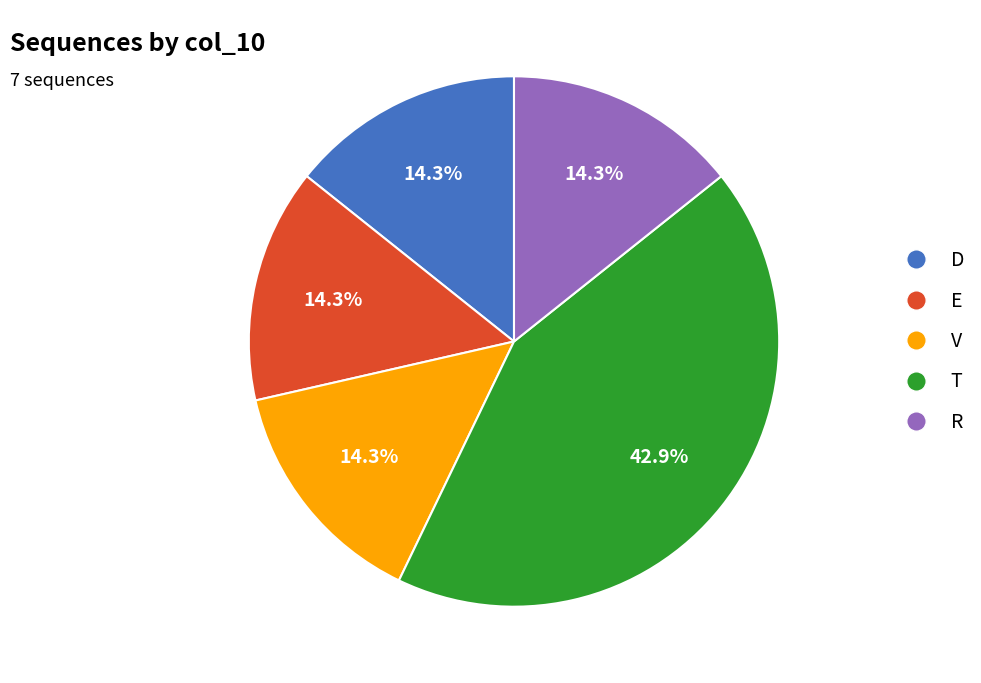

Does T account for over 50% of the chart?

No